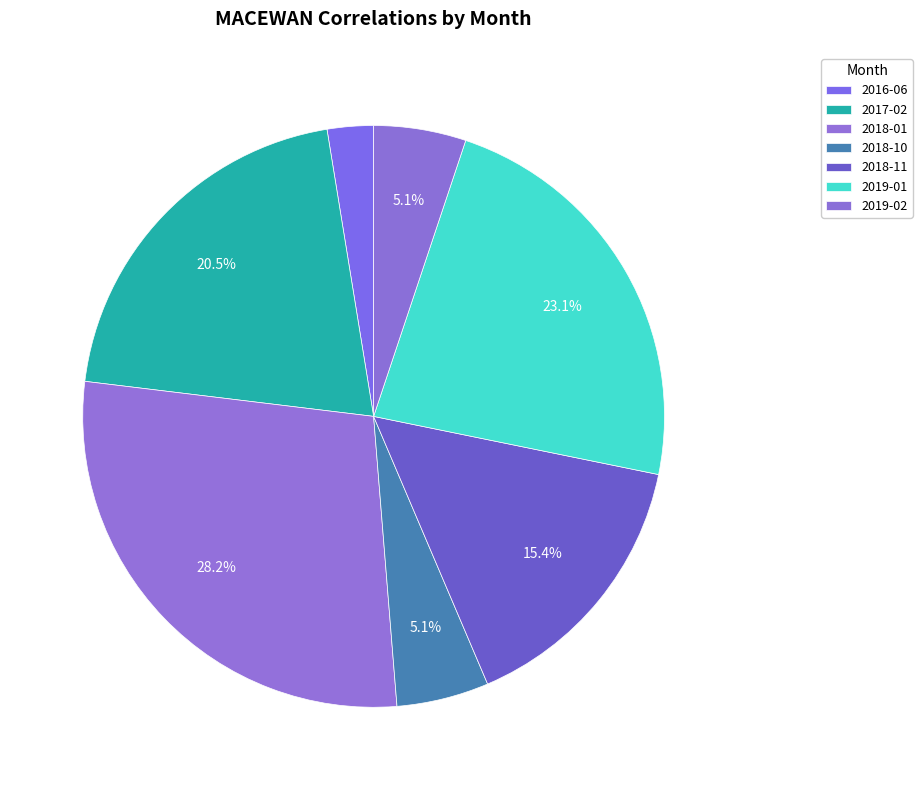

Count the number of slices in the pie.

7